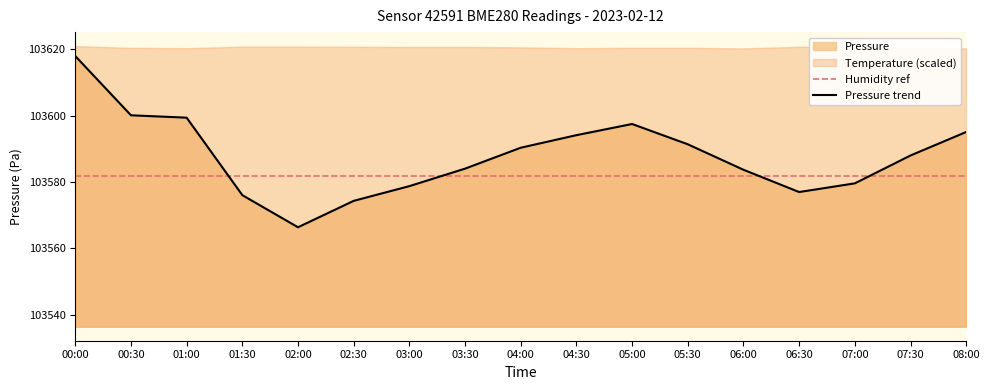

What is the average value of the Pressure trend series?

103587.9